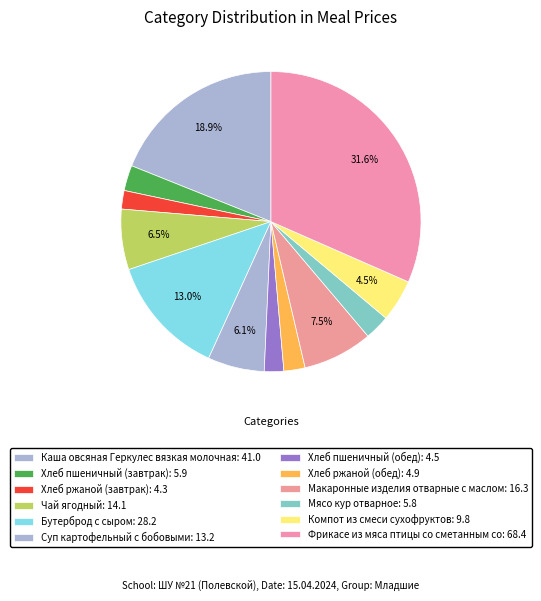

How many segments does this pie chart have?

12